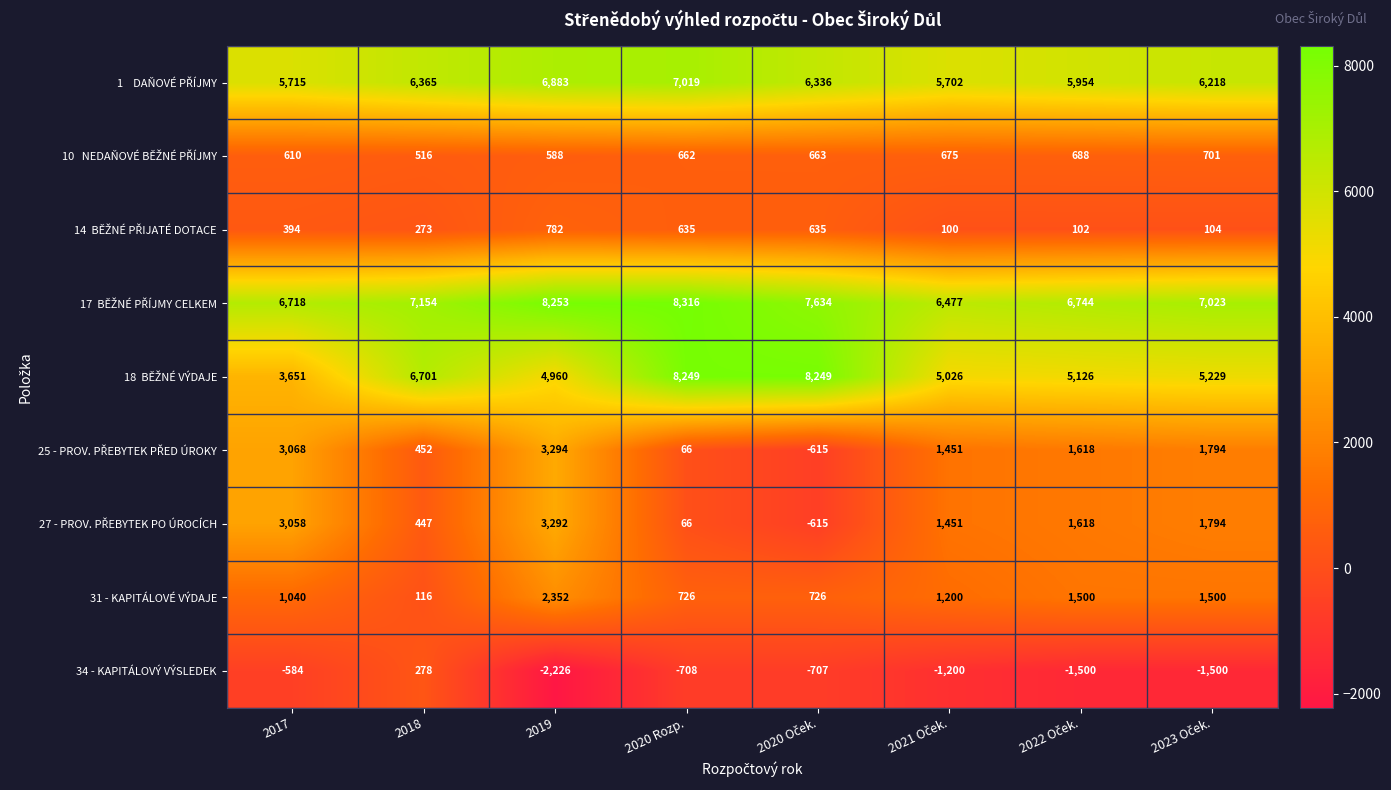

What is the spread (max minus min) of values at 2018?

7038